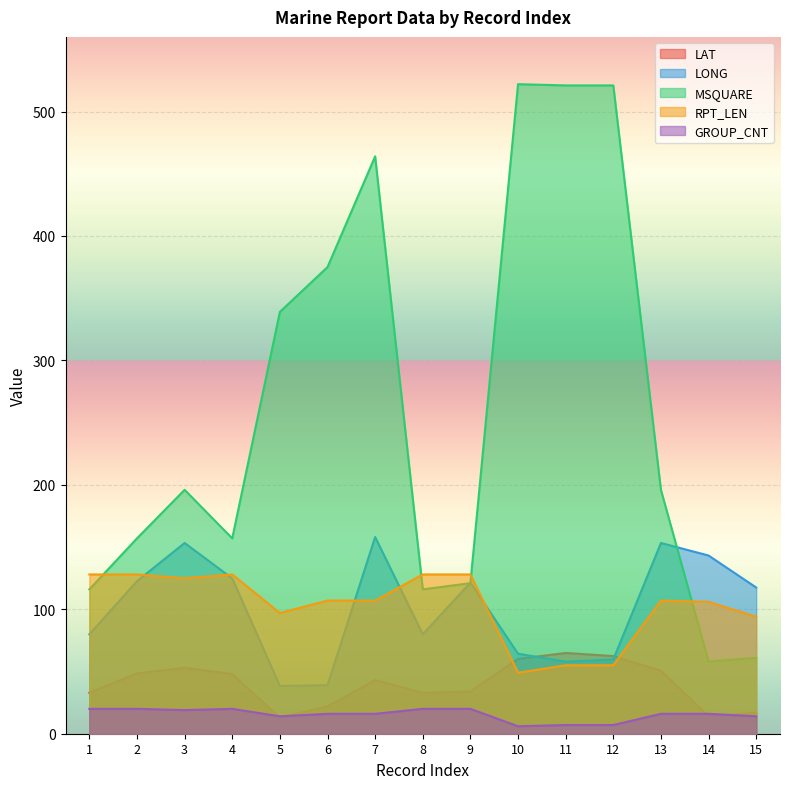

What is the approximate value of RPT_LEN at 7?

107.0